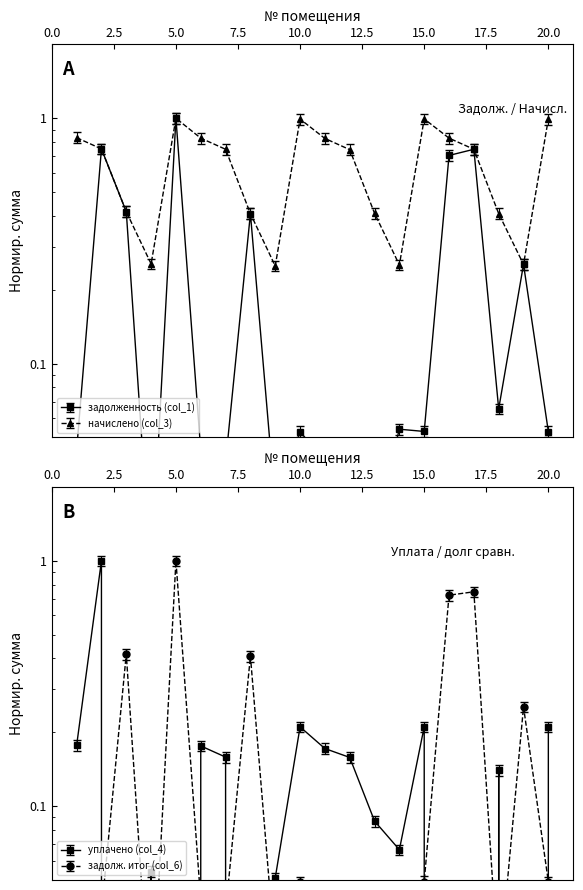

At which category does начислено (col_3) reach its first local peak?

5